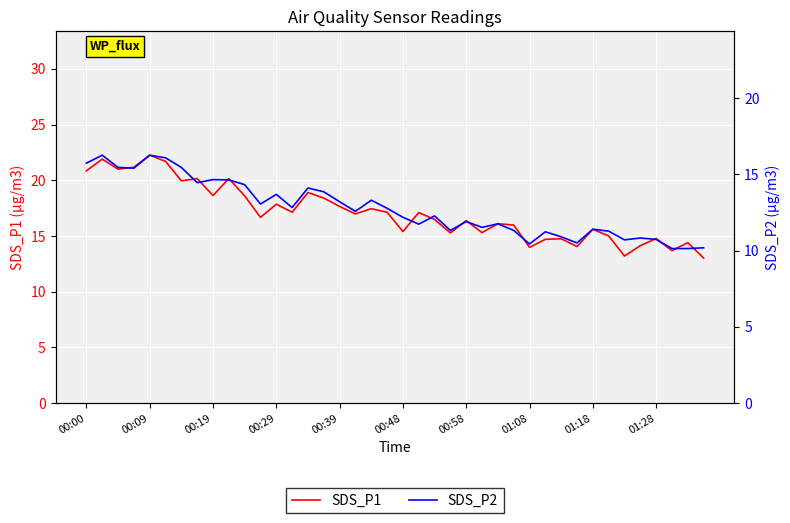

Where is SDS_P2 nearest to the value 13?

11